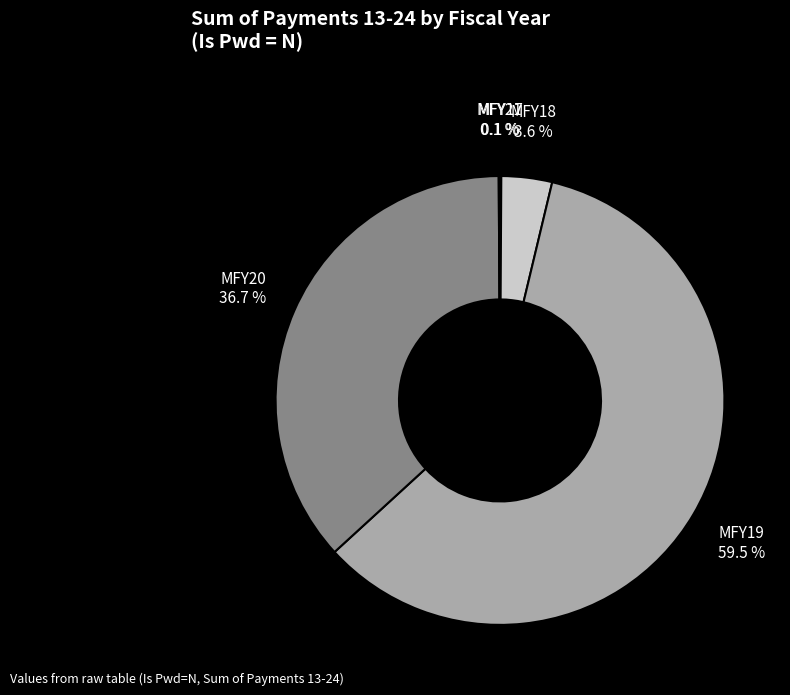

What percentage is NOT represented by MFY19?

40.5%